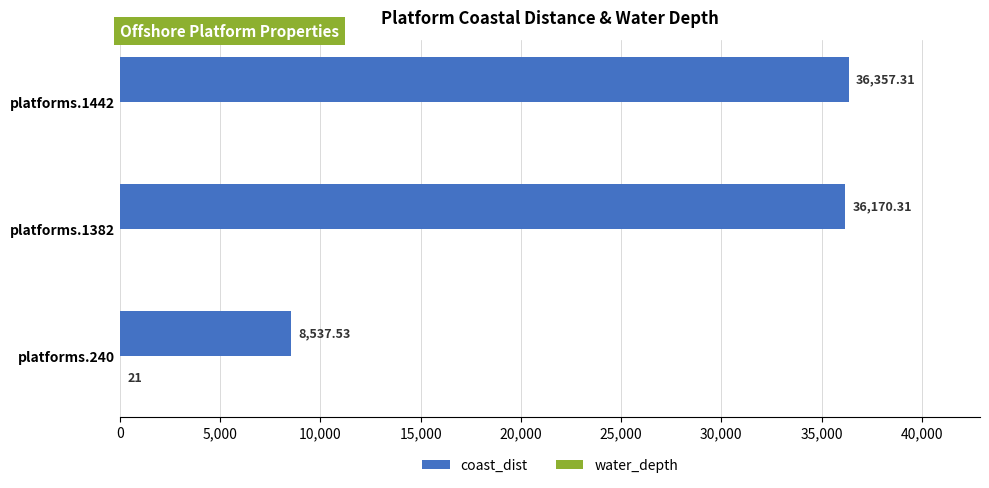

At which category is the sum across all series the highest?

platforms.1442